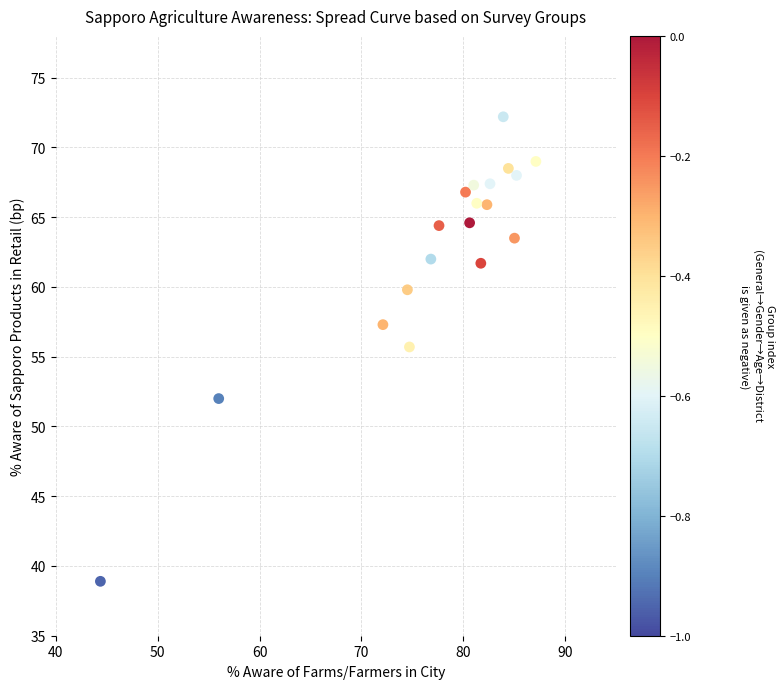

What is the range of X values (max minus min)?

42.7